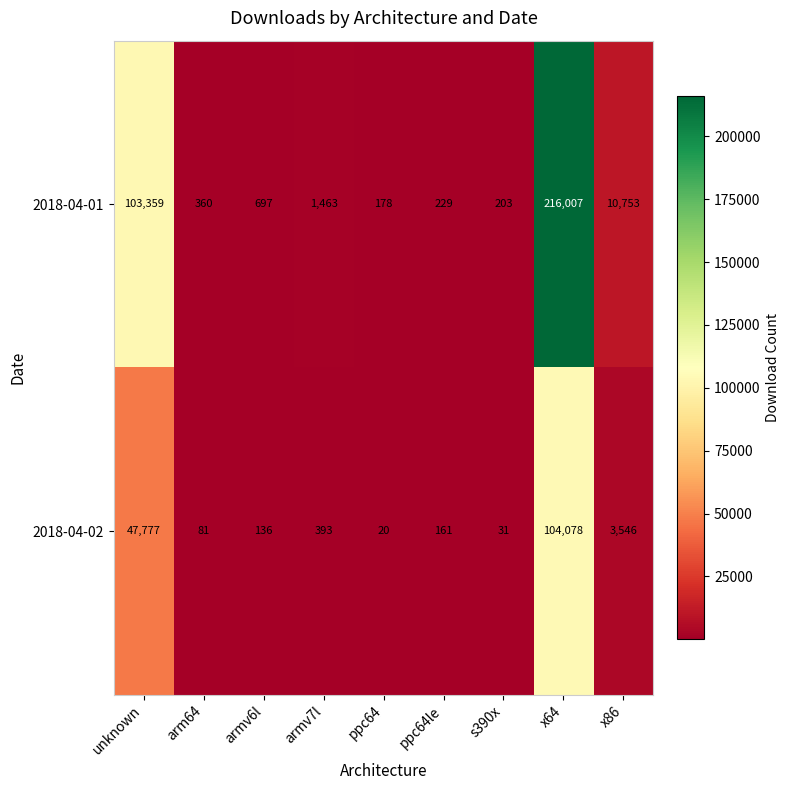

Which series changed the most between armv7l and ppc64?

2018-04-01